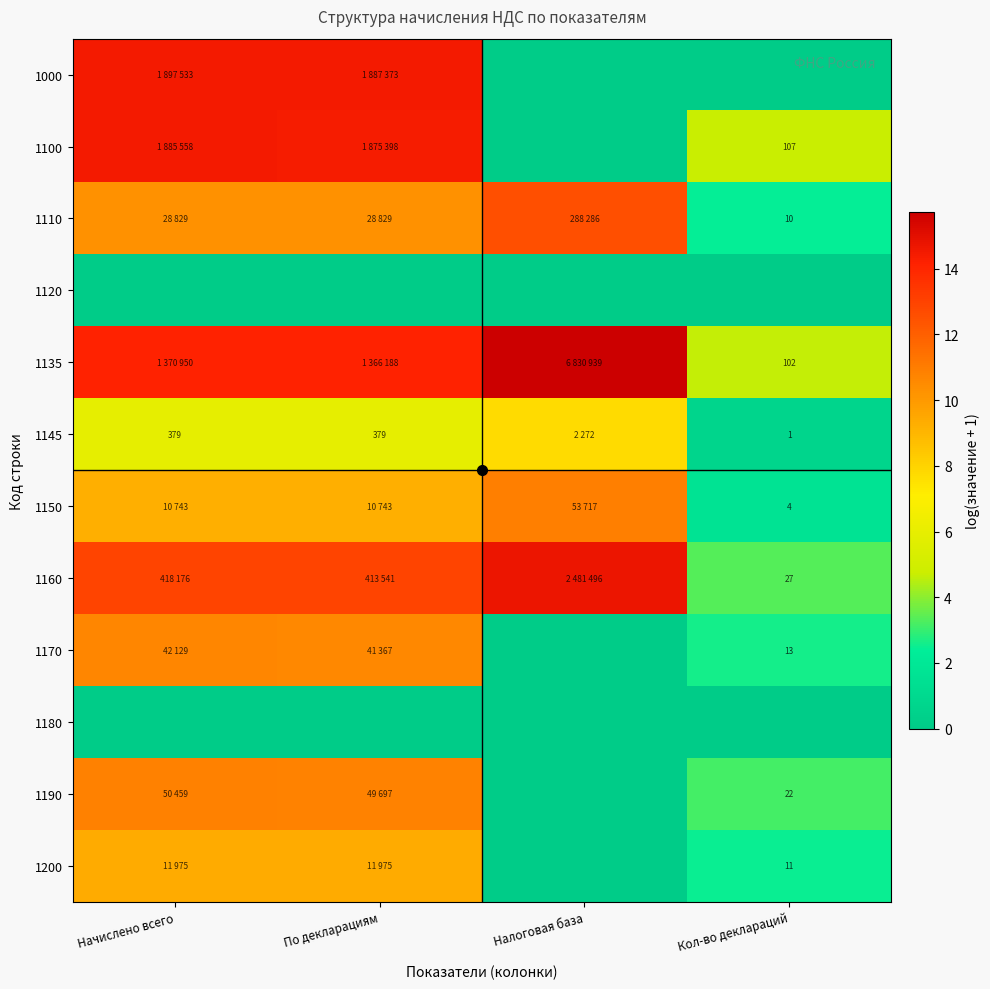

Which label corresponds to the smallest value in the chart?

Налоговая база